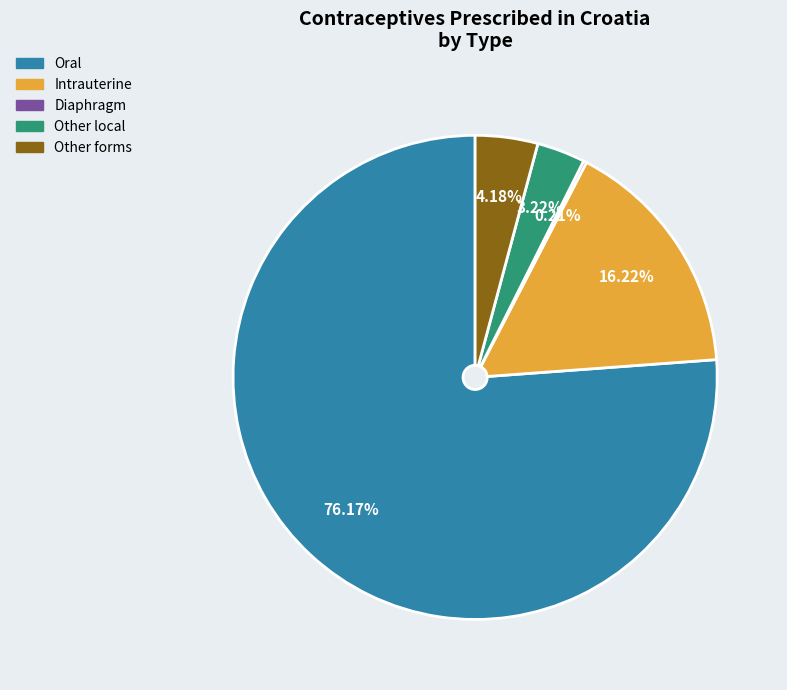

Is there a majority slice in this chart?

Yes